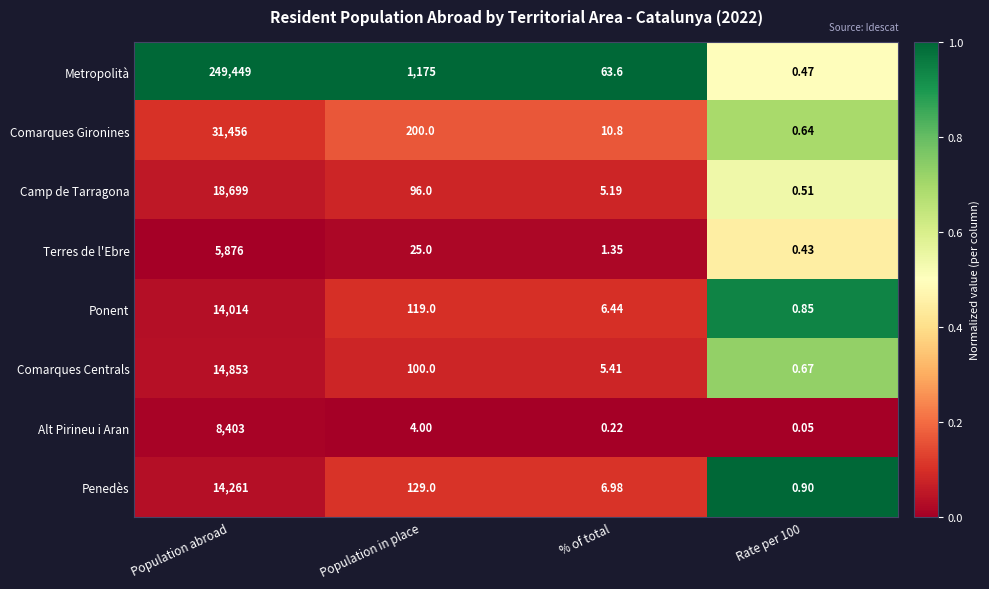

Rank the series at Rate per 100 from highest to lowest value.

Penedès, Ponent, Comarques Centrals, Comarques Gironines, Camp de Tarragona, Metropolità, Terres de l'Ebre, Alt Pirineu i Aran